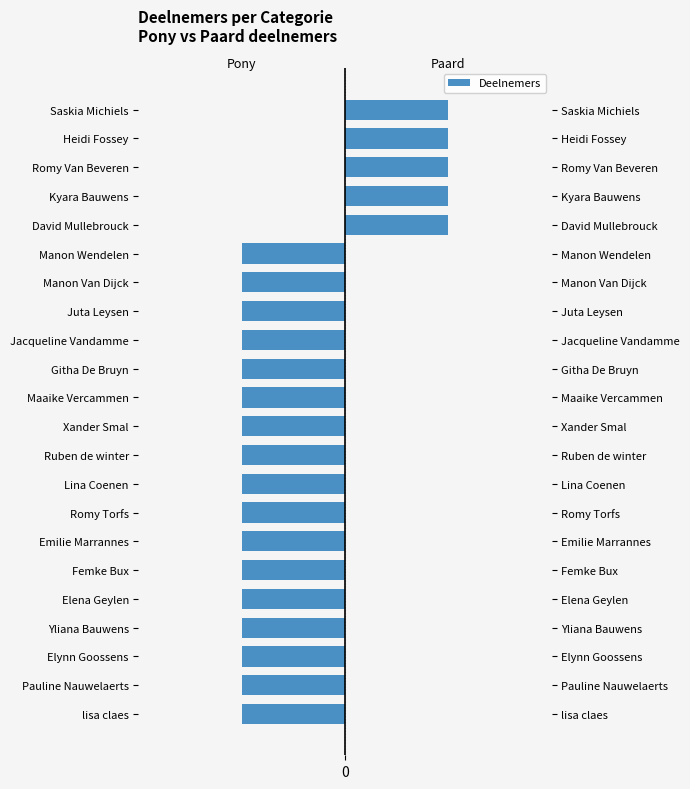

Rank the series by their average value, from lowest to highest.

Pony, Paard